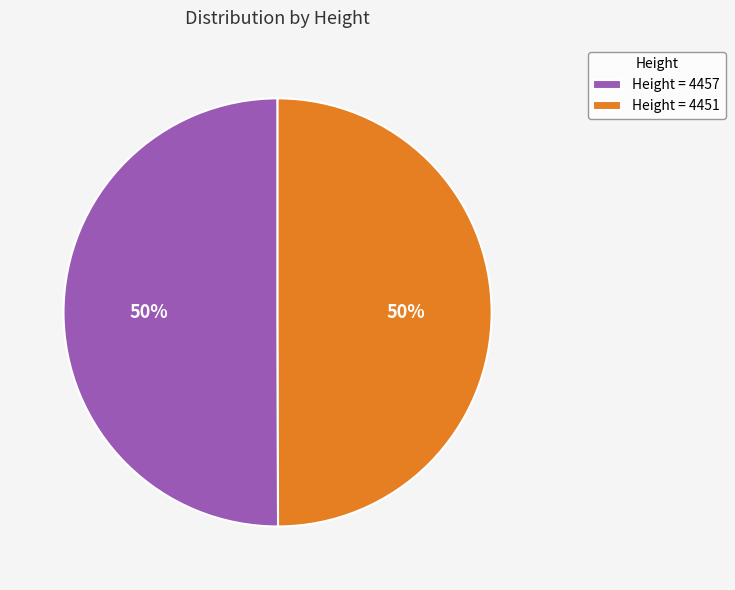

Is it true that Height = 4451 is 36% of the pie?

False